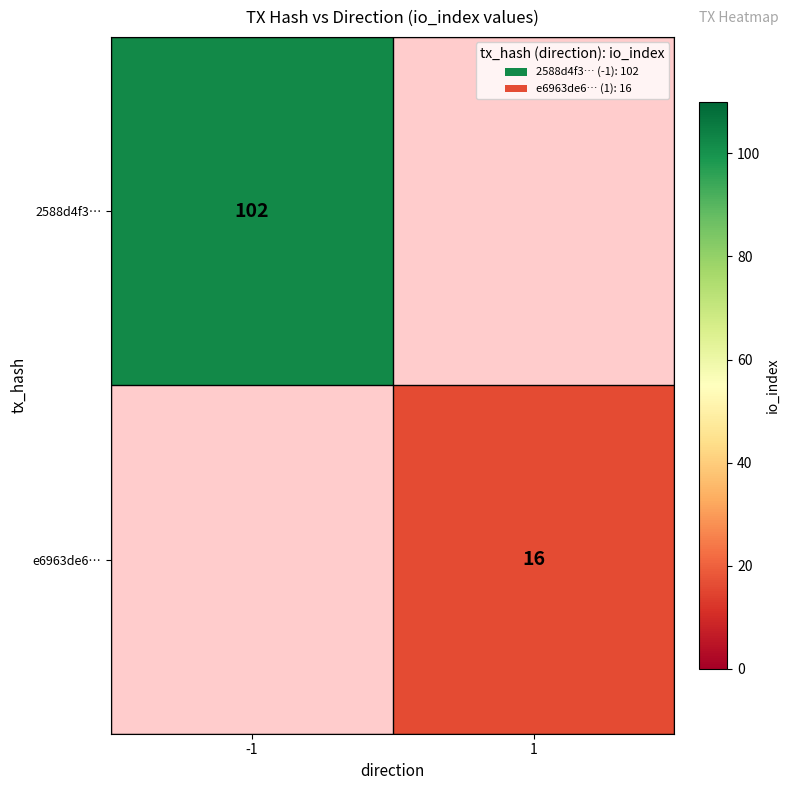

The 2588d4f3… series shows 28.5 at -1. True or false?

False